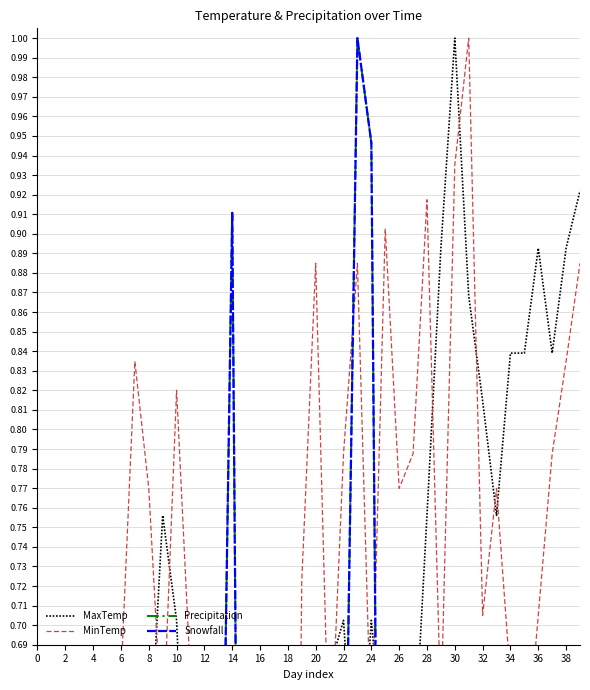

Which has a higher value, 37 or 34?

37